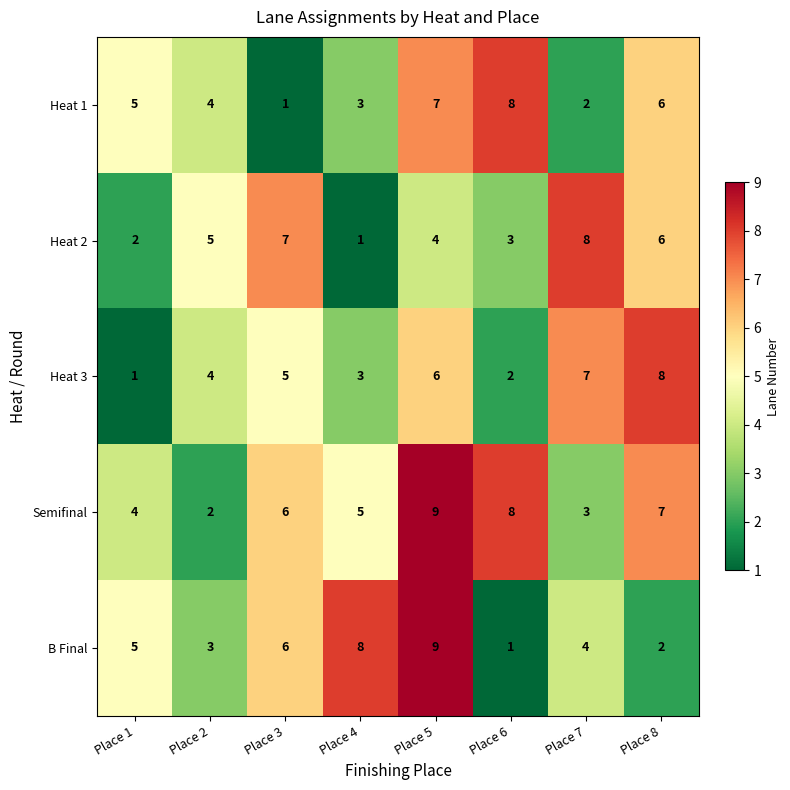

Where is B Final nearest to the value 5?

Place 1